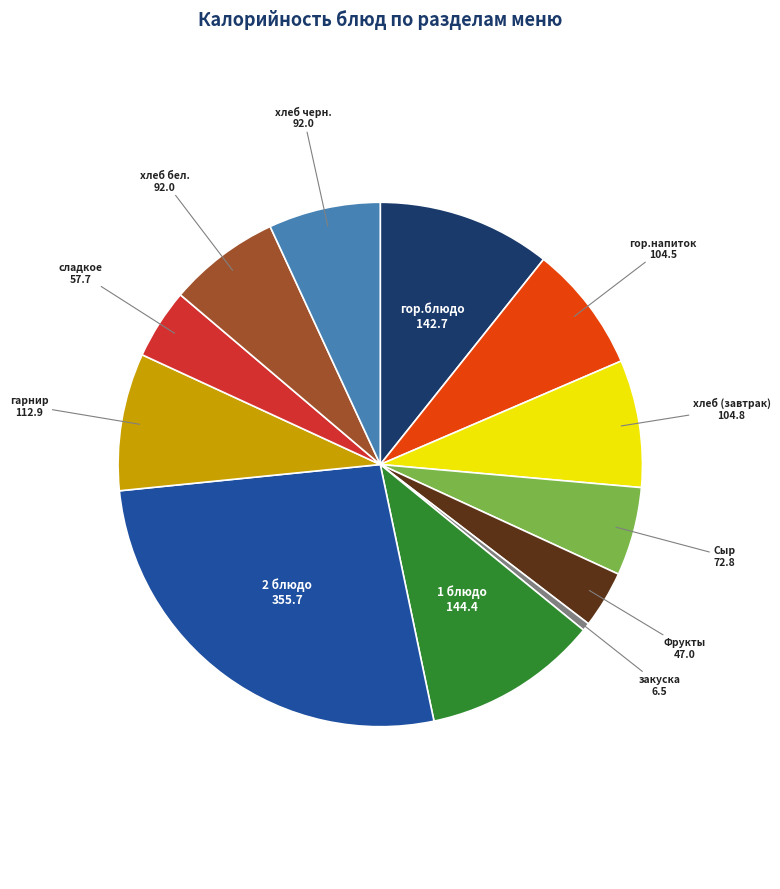

Is there a majority slice in this chart?

No